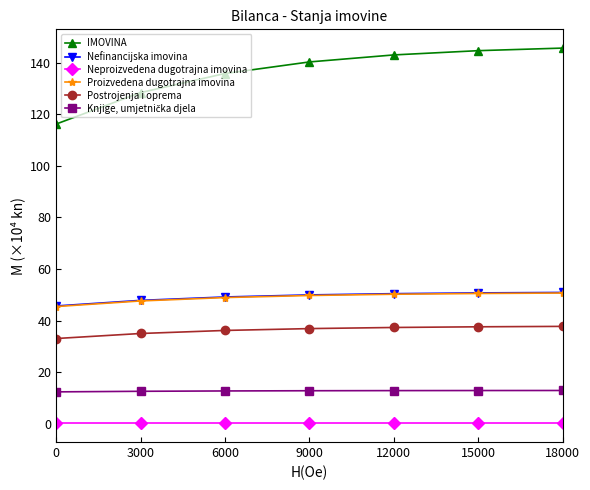

Which series has the largest range (max minus min)?

IMOVINA